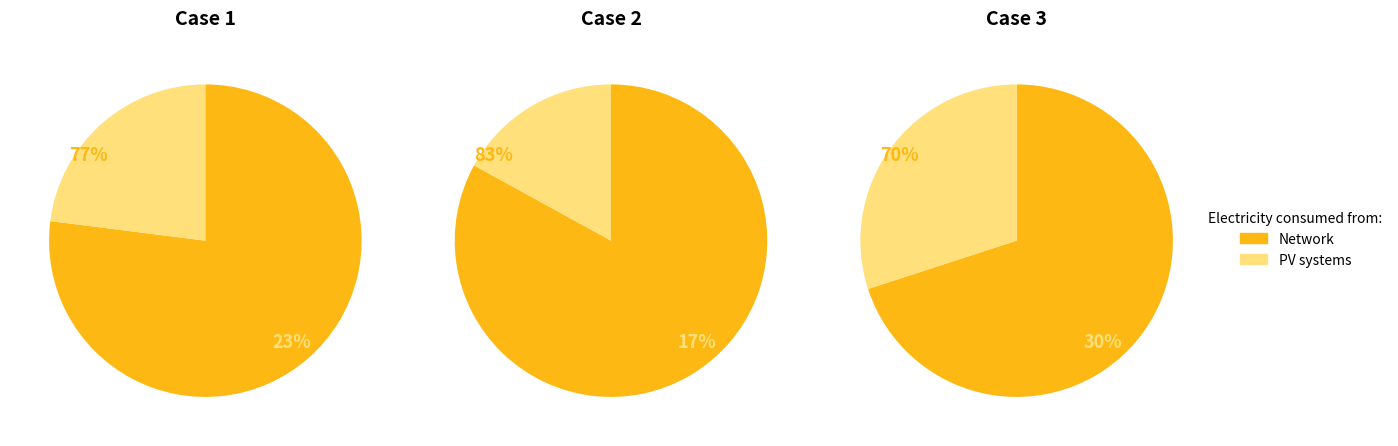

What is the spread (max minus min) of values at 2?

40